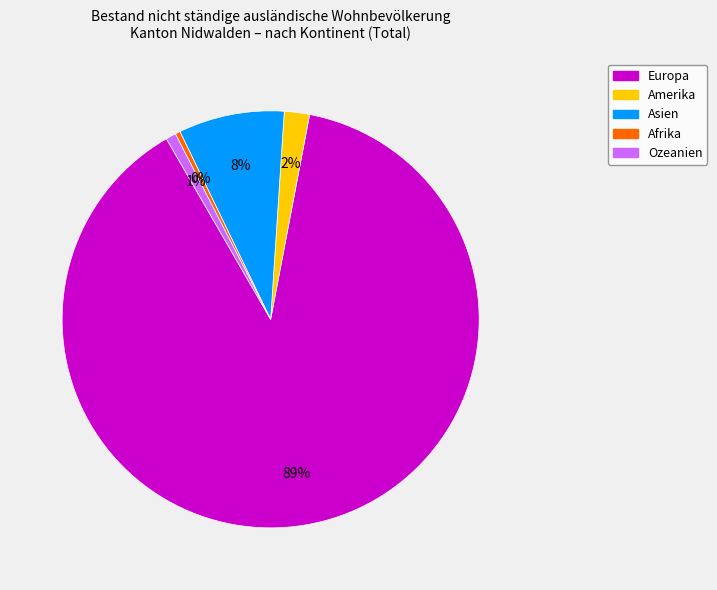

What percentage is the Asien slice, to the nearest percent?

8%